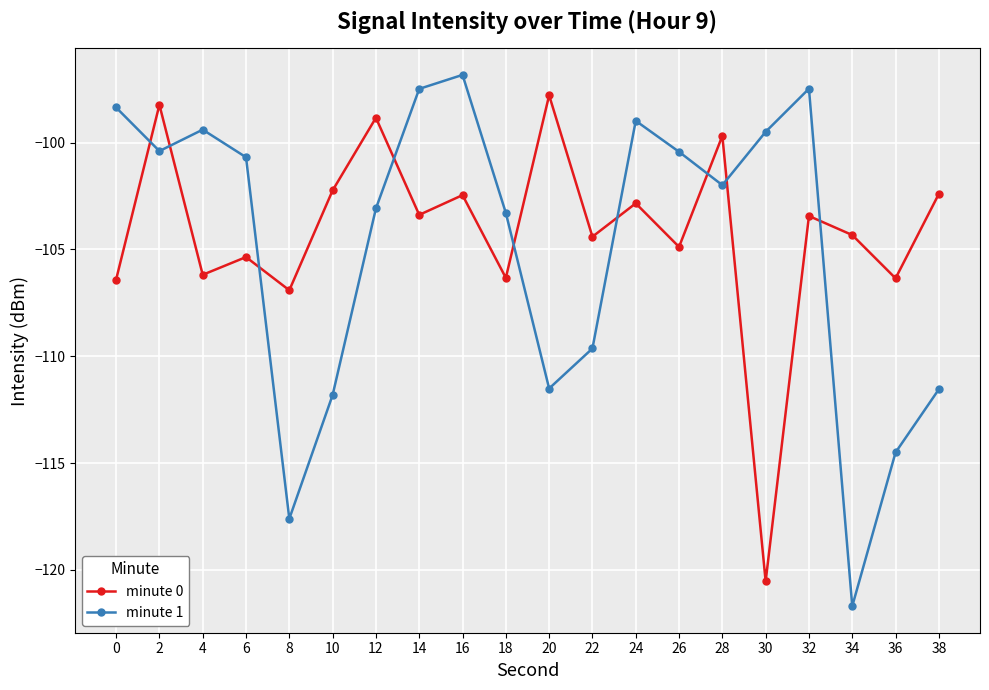

True or false: minute 1 and minute 0 intersect in this chart.

True